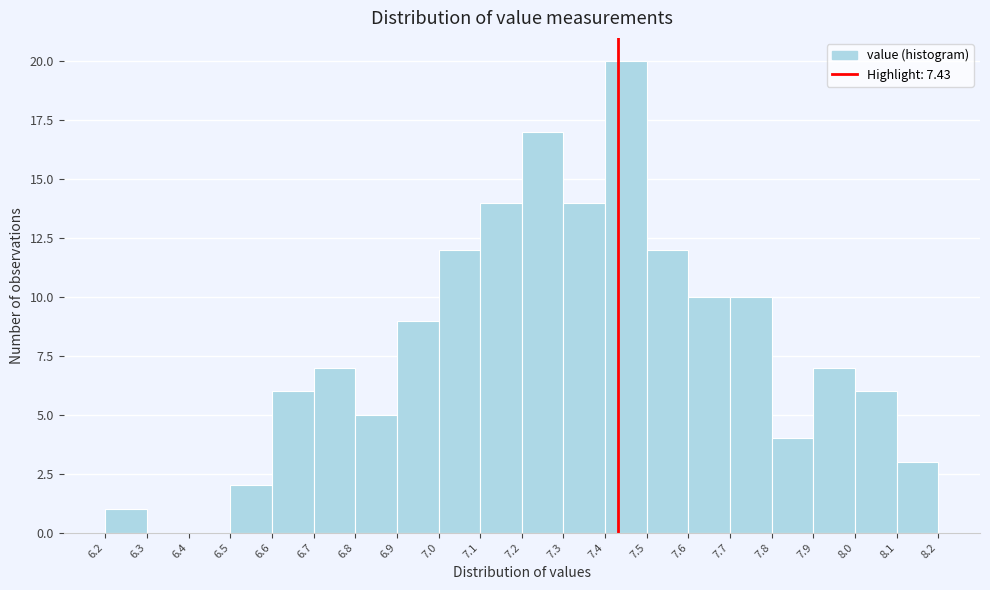

Reading left to right, list every bar in this chart as the range it spans on the x-axis followed by its height. The values are not printed on the chart, so give them approximately, as read against the axis.

6.2 to 6.3: 1
6.3 to 6.4: 0
6.4 to 6.5: 0
6.5 to 6.6: 2
6.6 to 6.7: 6
6.7 to 6.8: 7
6.8 to 6.9: 5
6.9 to 7.0: 9
7.0 to 7.1: 12
7.1 to 7.2: 14
7.2 to 7.3: 17
7.3 to 7.4: 14
7.4 to 7.5: 20
7.5 to 7.6: 12
7.6 to 7.7: 10
7.7 to 7.8: 10
7.8 to 7.9: 4
7.9 to 8.0: 7
8.0 to 8.1: 6
8.1 to 8.2: 3